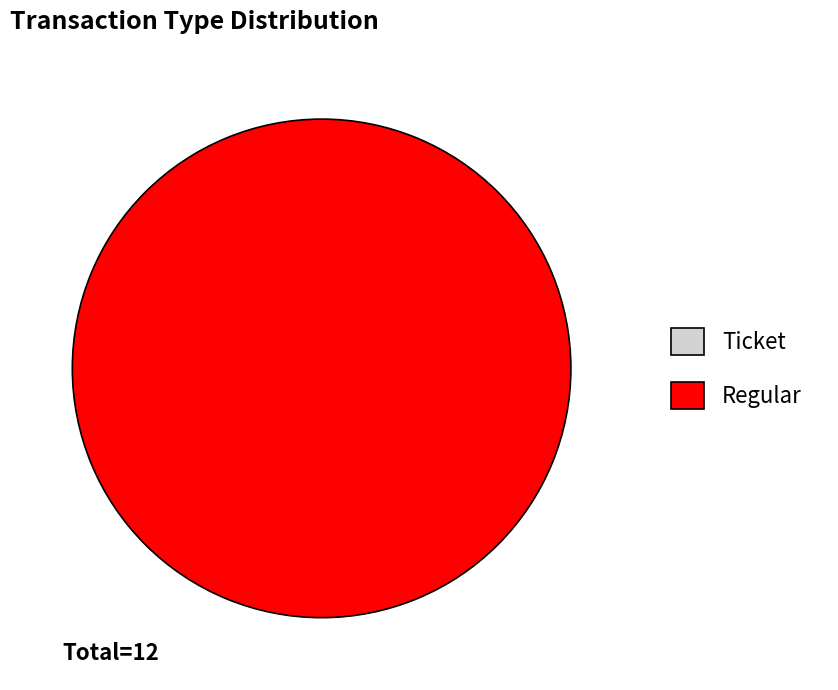

Which slice is the smallest?

Ticket